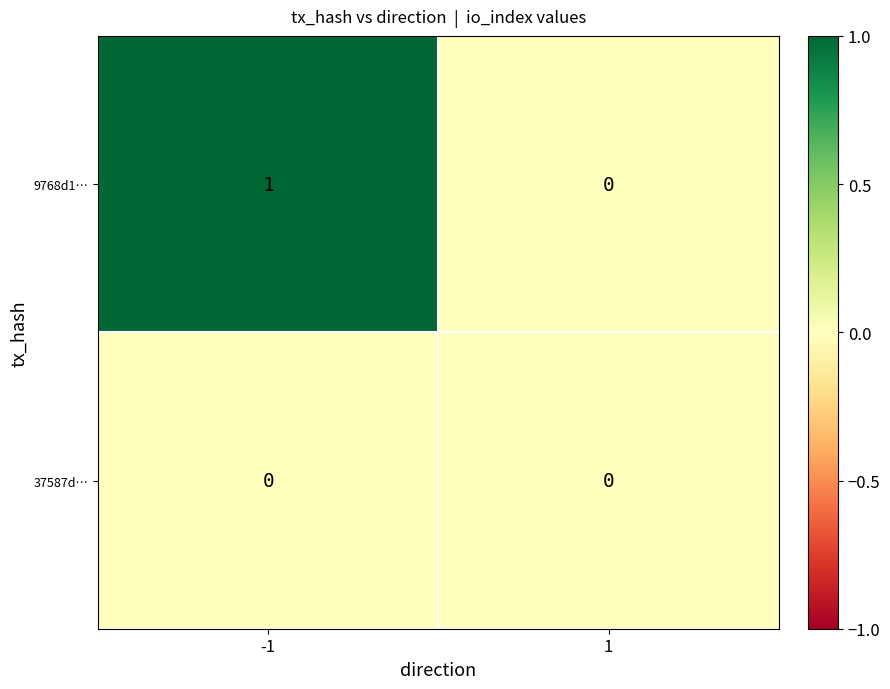

Which series changed the most between -1 and 1?

9768d1…